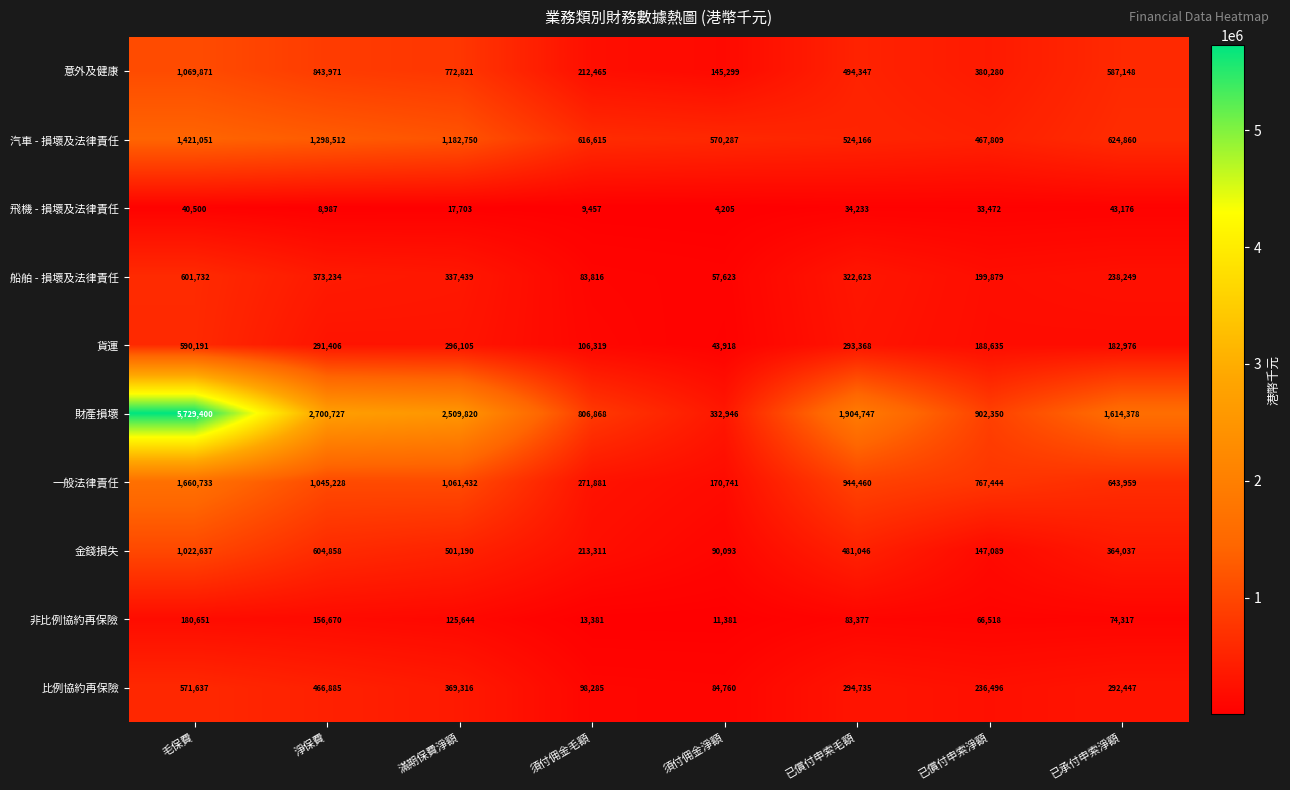

What is the average value of the 非比例協約再保險 series?

88992